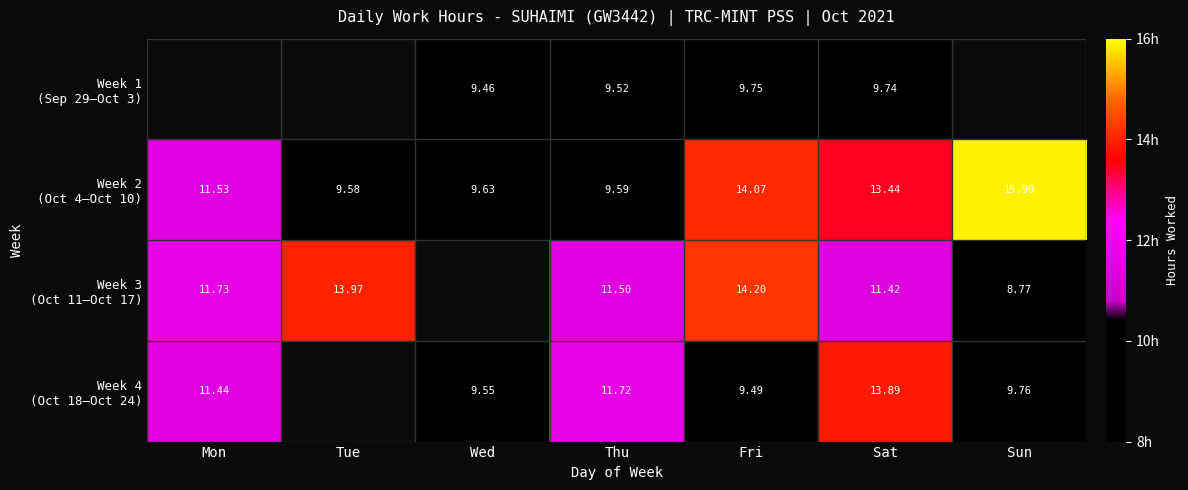

At which category is the sum across all series the highest?

Sat